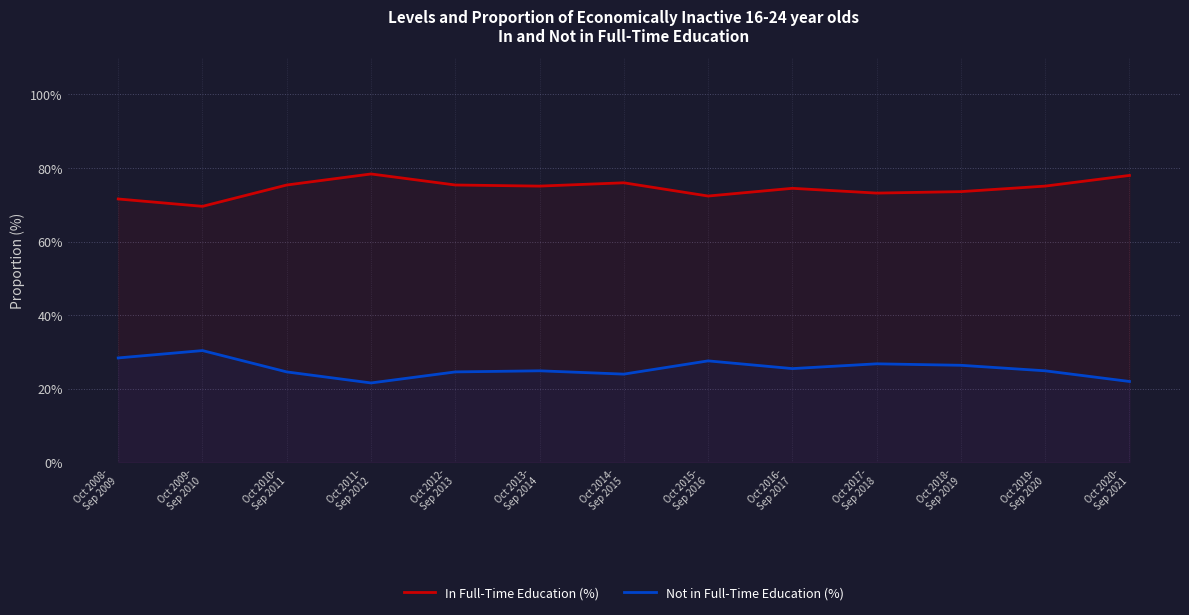

How many lines are shown in the chart?

2